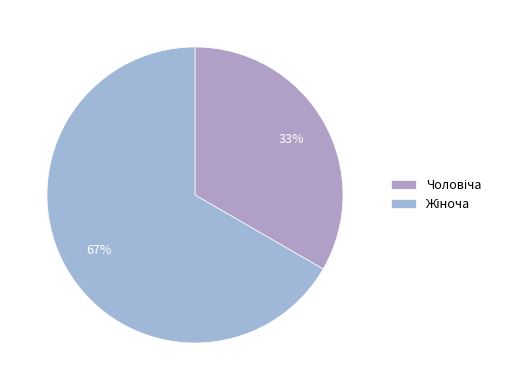

Count the number of slices in the pie.

2